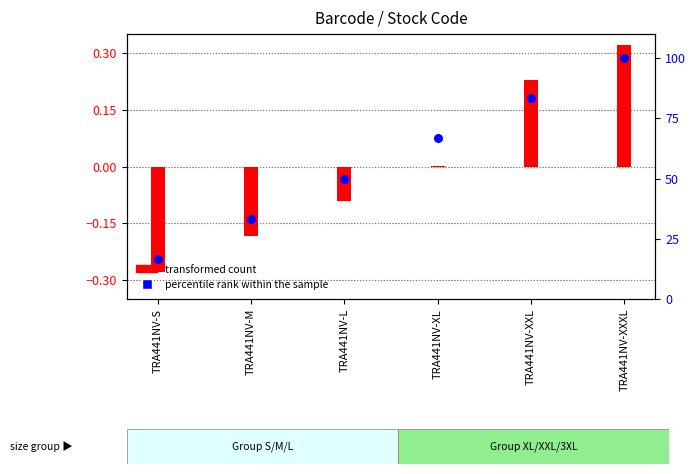

Which series contains the lowest Y value?

transformed count